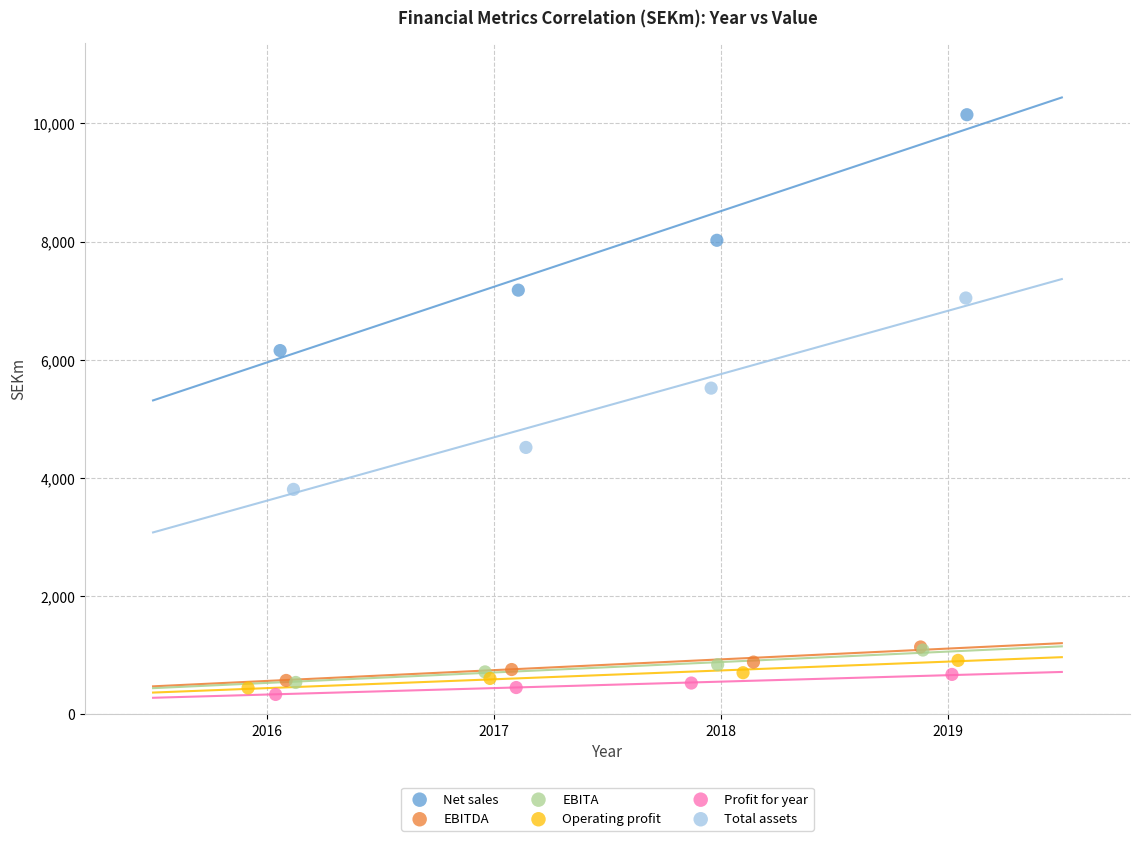

Which series reaches the maximum Y coordinate?

Net sales